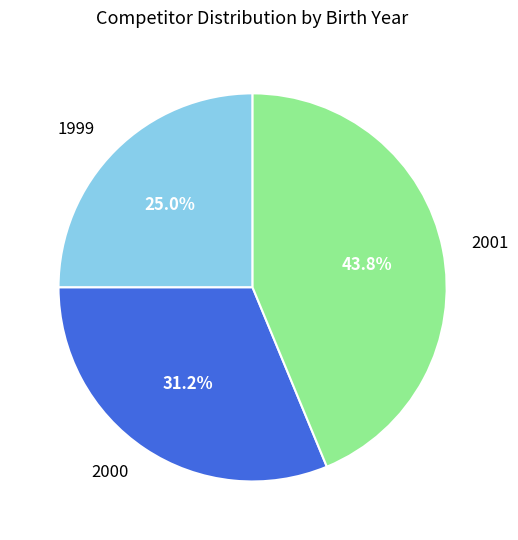

What is the largest slice in the pie chart?

2001